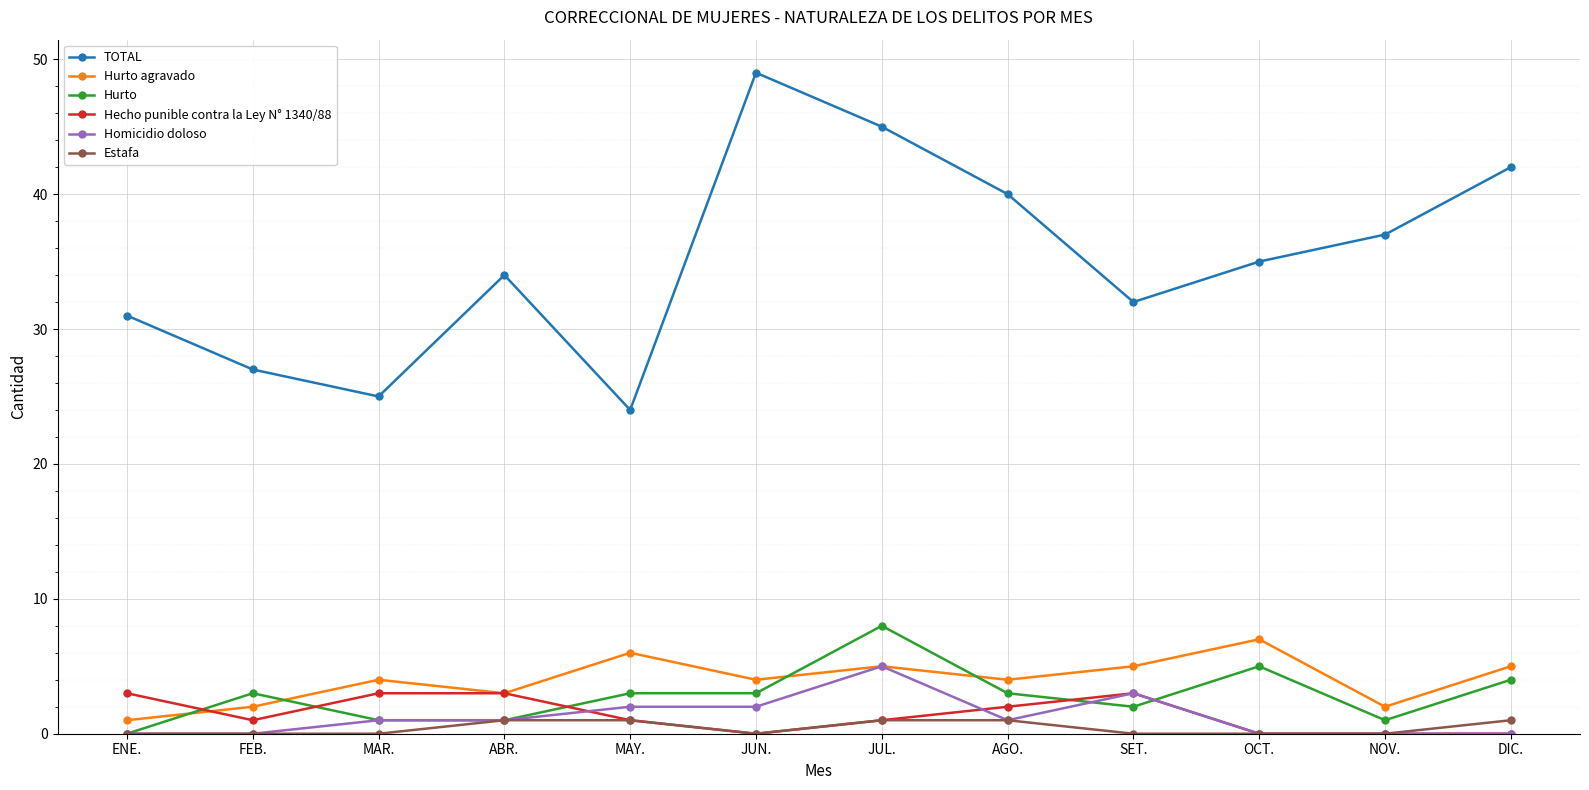

What is the label of the 3rd point from the right?

OCT.